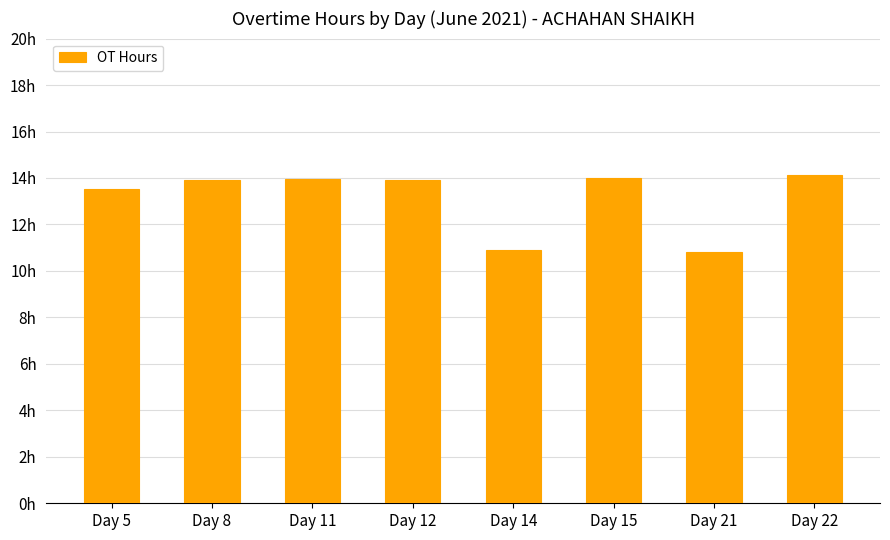

Does the chart contain any negative values?

No